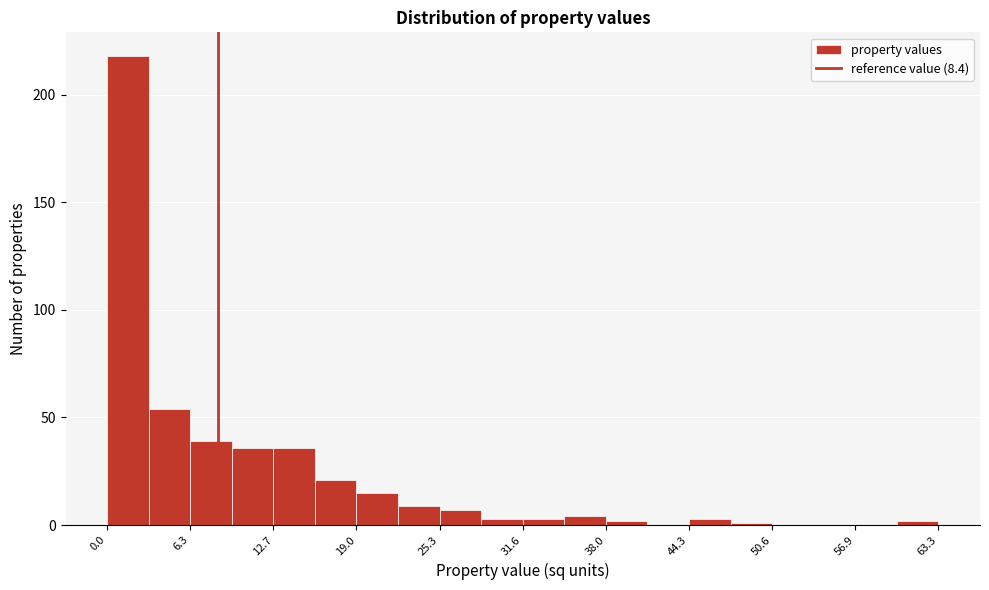

Around what value on the x-axis is the tallest bar? Give the approximate position of its centre, as read against the axis.

2